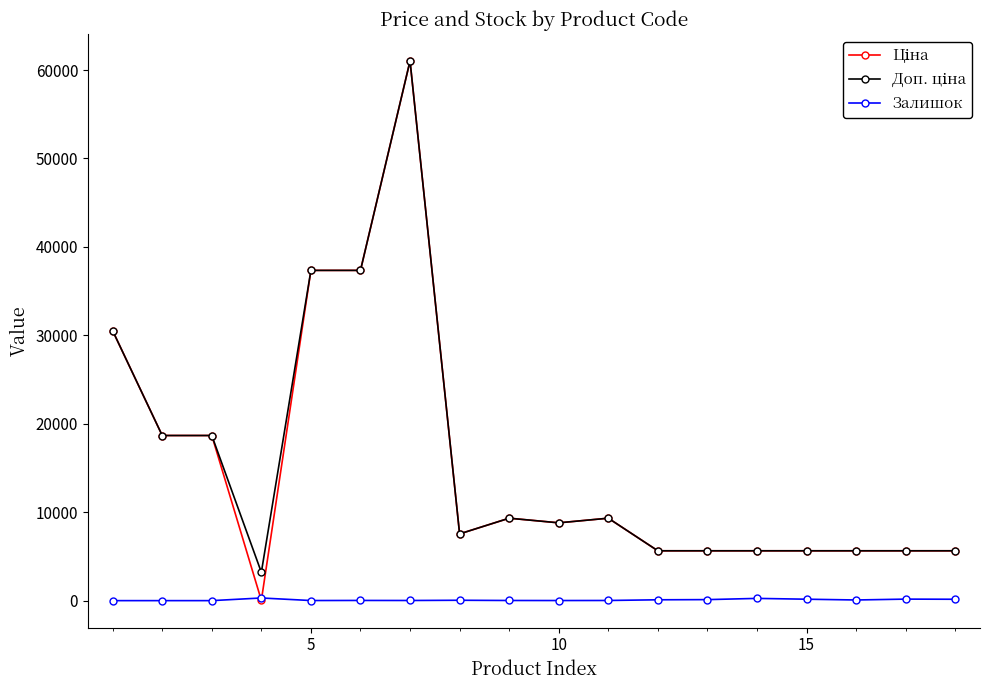

True or false: Залишок has more than 0 interior local peaks.

True